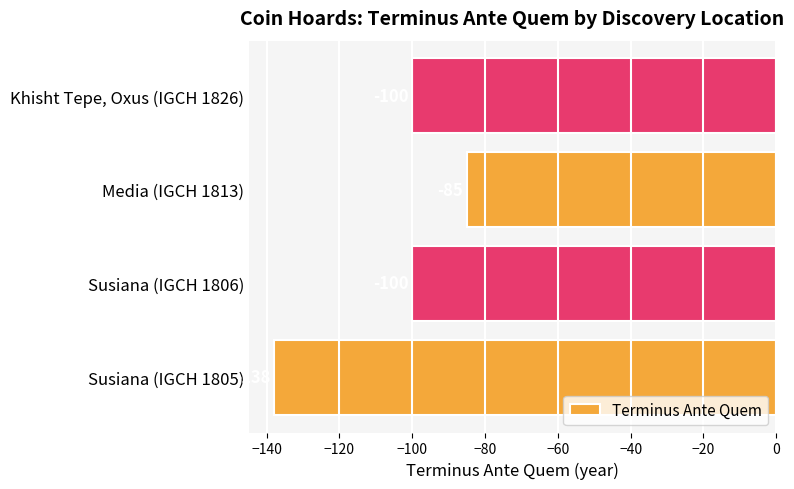

How many values exceed -100?

1